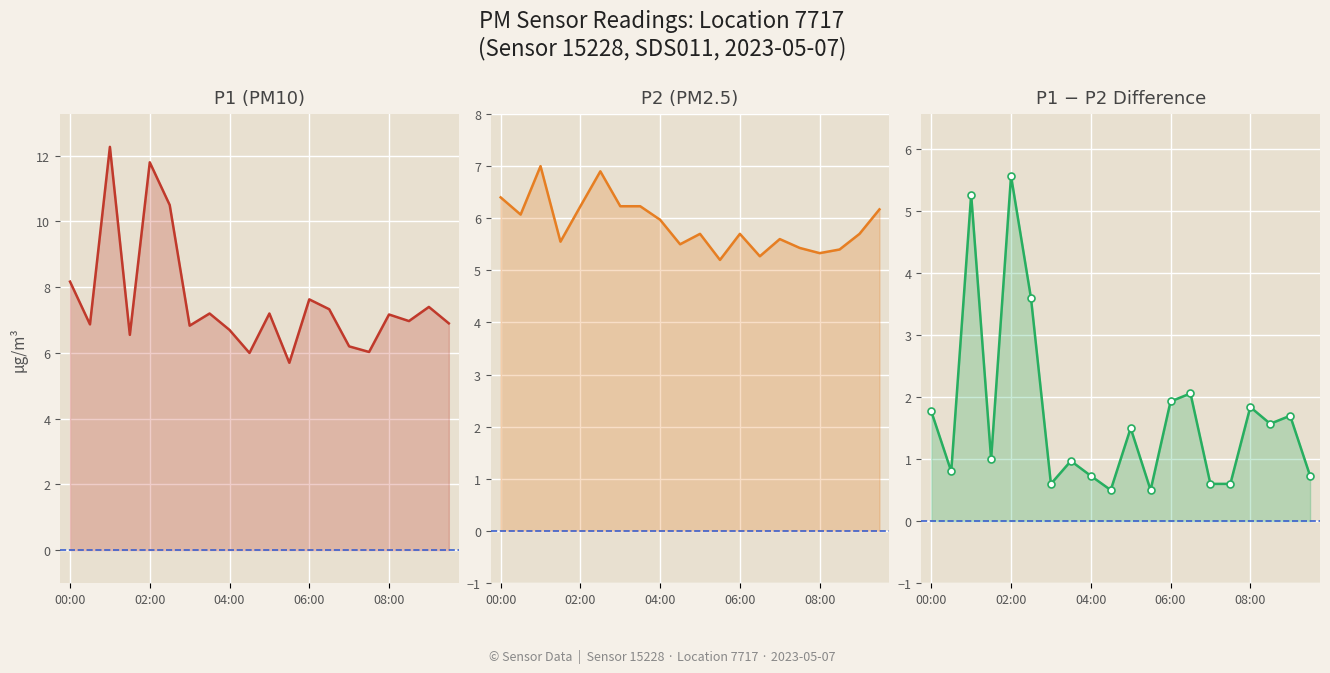

What is the difference between the P2 values at 01:30 and 06:00?

0.2